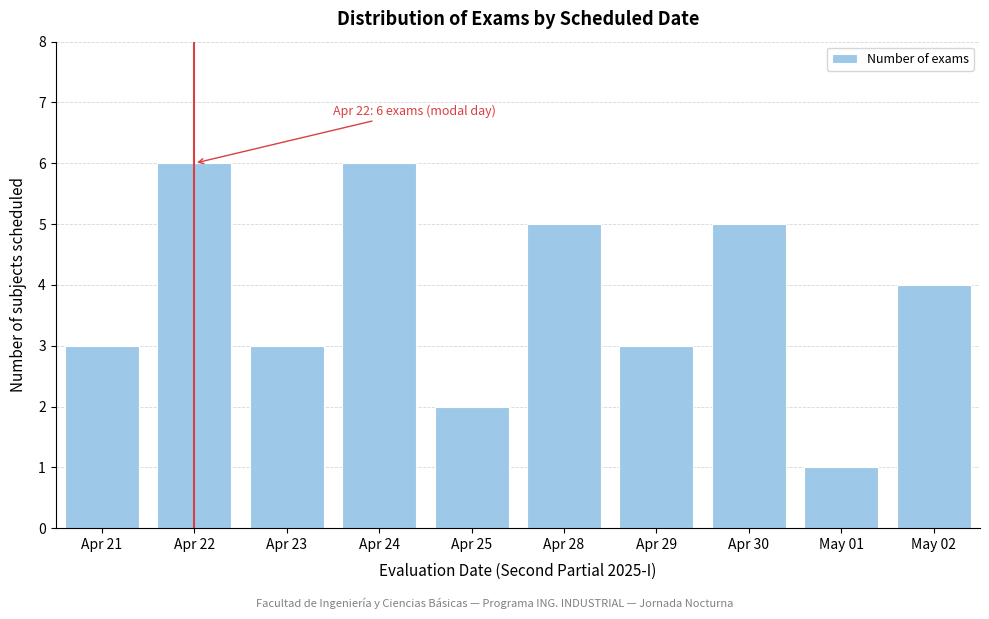

Reading left to right, transcribe all the data shown in this chart.

Apr 21=3	Apr 22=6	Apr 23=3	Apr 24=6	Apr 25=2	Apr 28=5	Apr 29=3	Apr 30=5	May 01=1	May 02=4